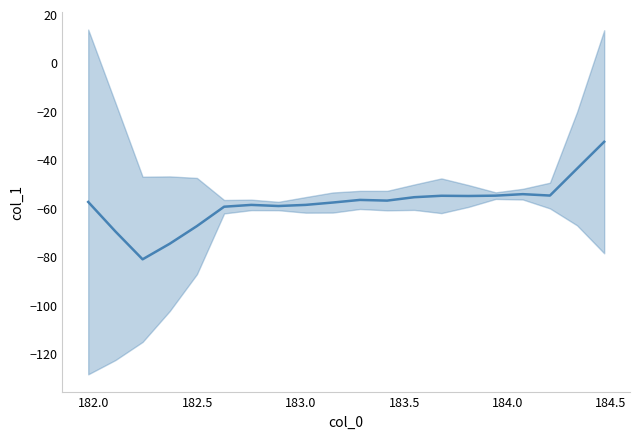

How many lines are shown in the chart?

1